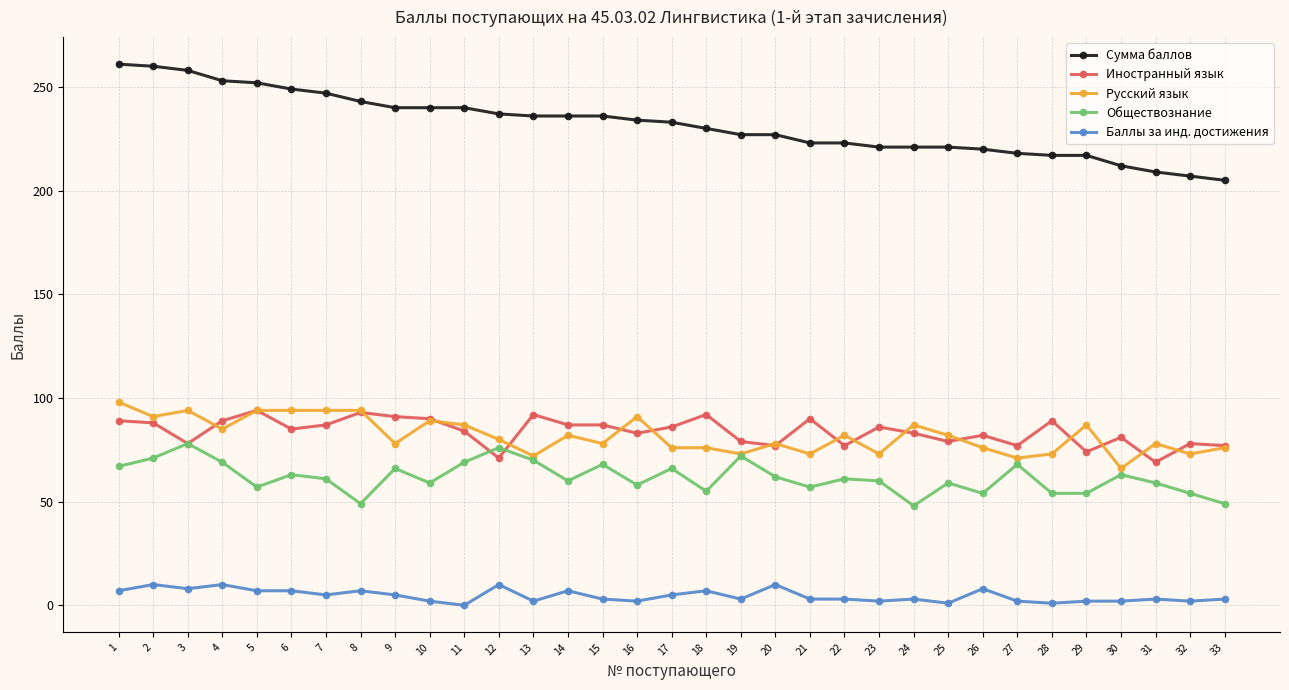

At how many categories does at least one series exceed 125?

33